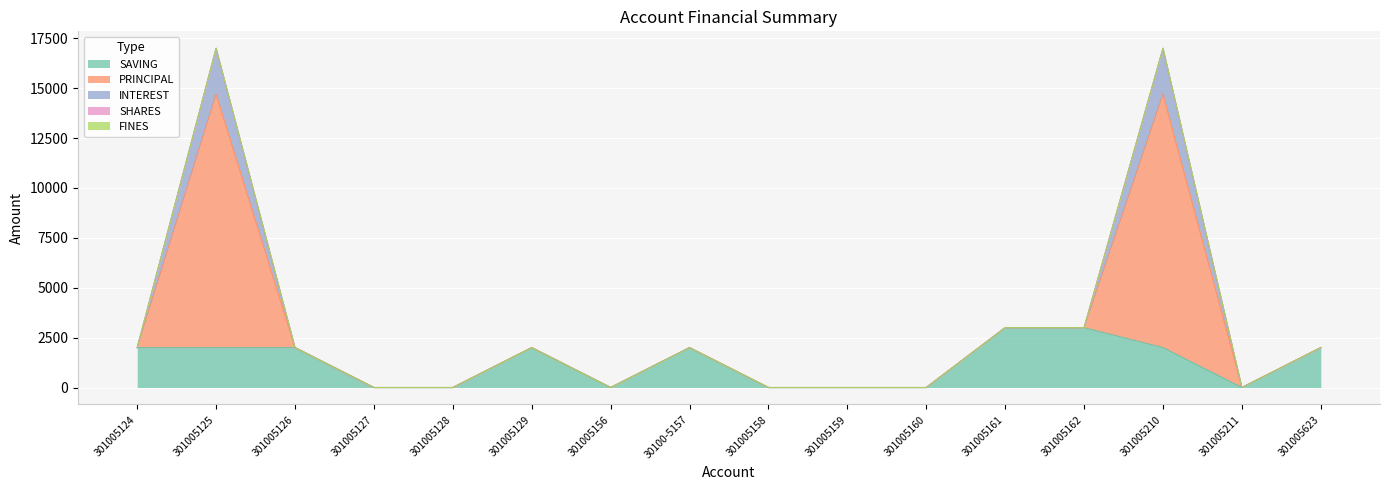

Which label corresponds to the largest value in the chart?

301005125